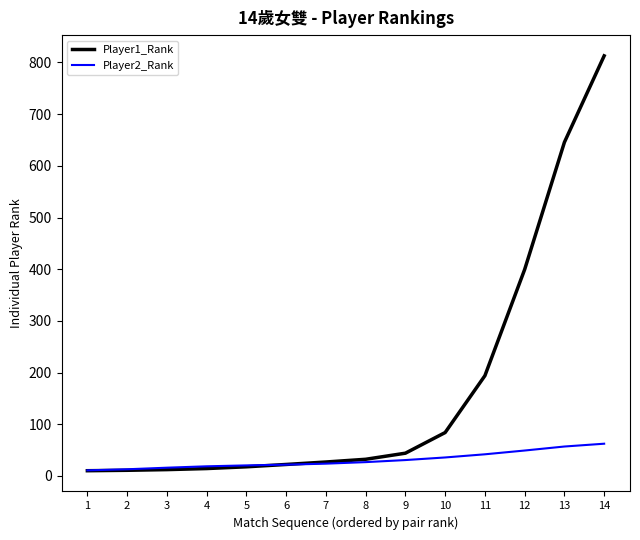

The value of Player2_Rank at 12 is 85.0. True or false?

False